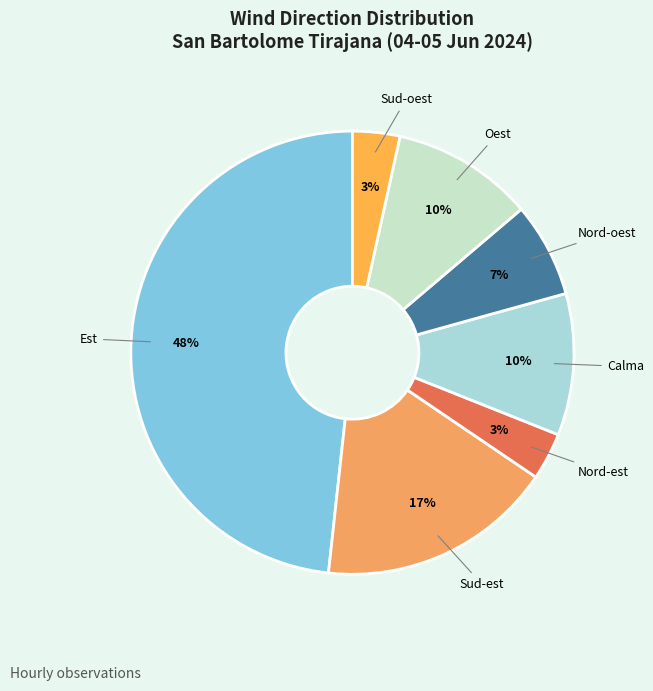

Count the number of slices in the pie.

7